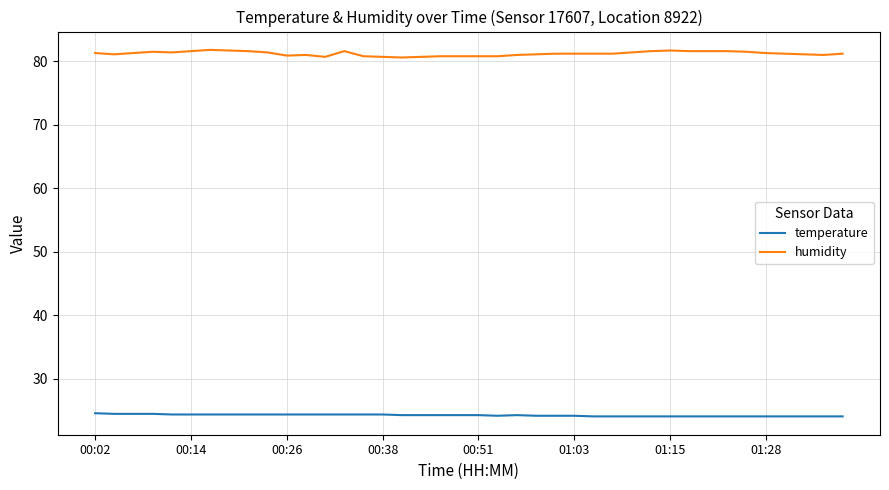

True or false: temperature and humidity intersect in this chart.

False